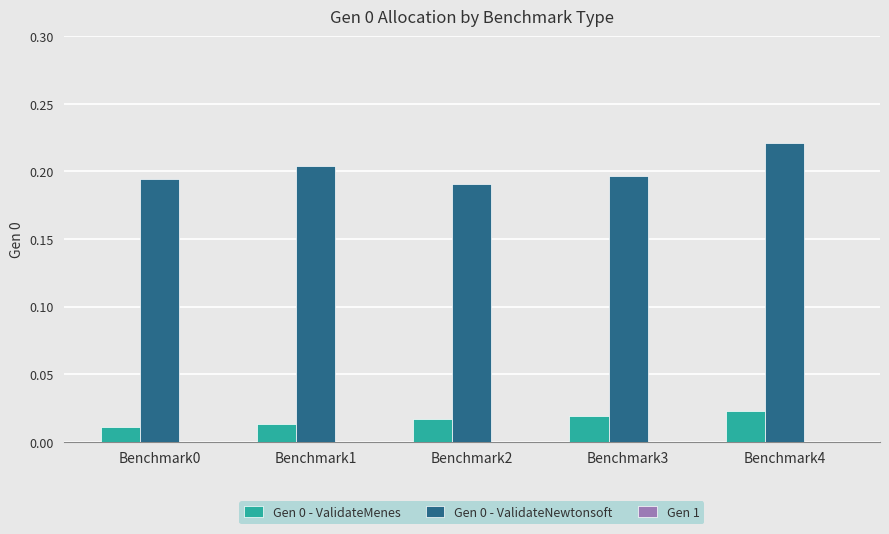

Is the value of Gen 0 - ValidateMenes at Benchmark3 greater than the value of Gen 0 - ValidateNewtonsoft at Benchmark4?

No